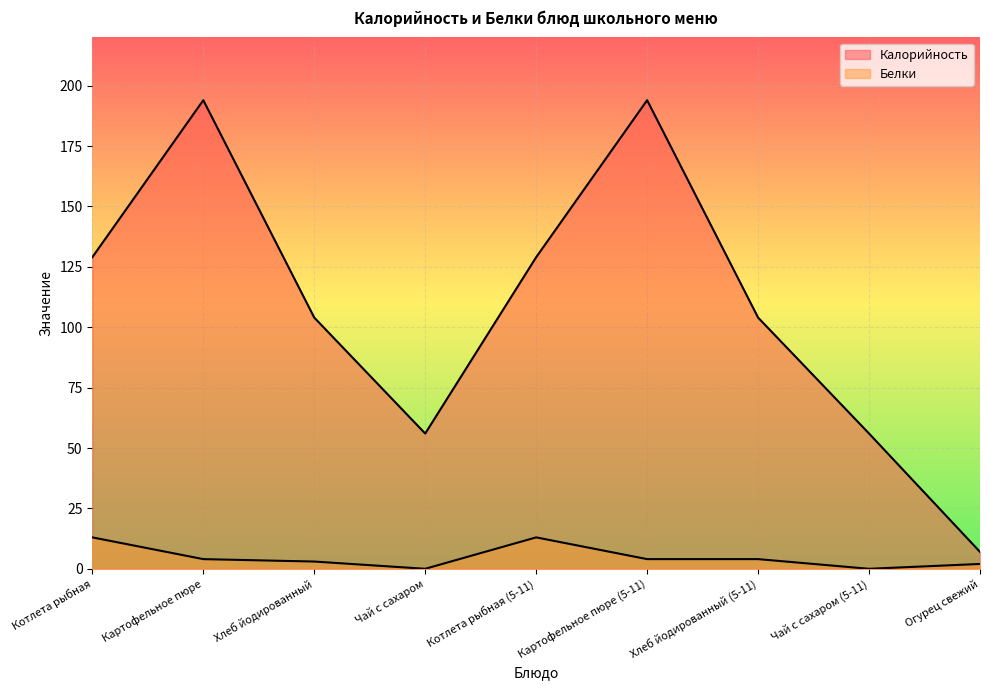

Count the number of categories in the chart.

9